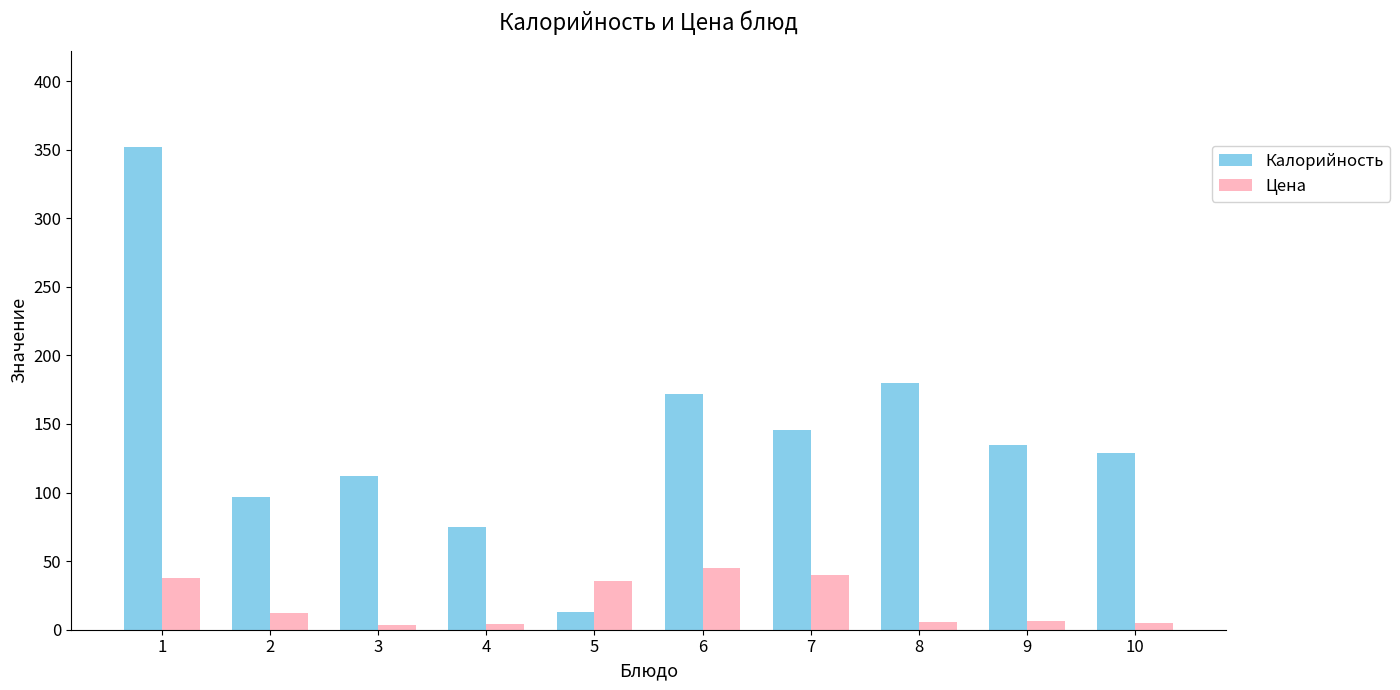

Rank the series by their average value, from highest to lowest.

Калорийность, Цена